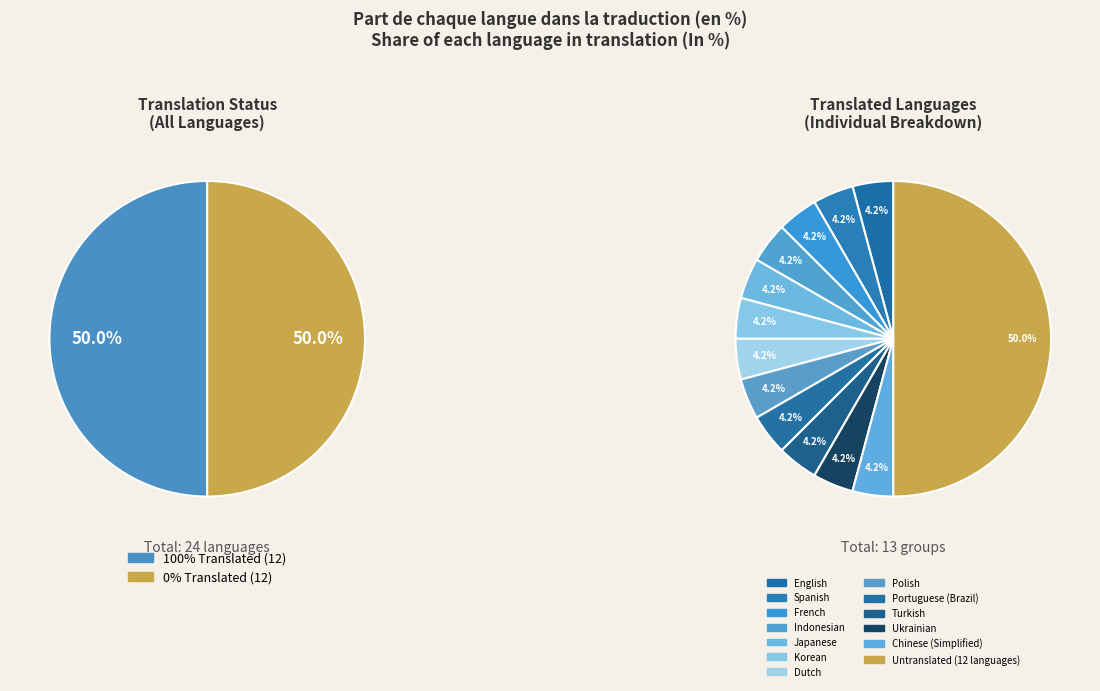

Is there a majority slice in this chart?

No